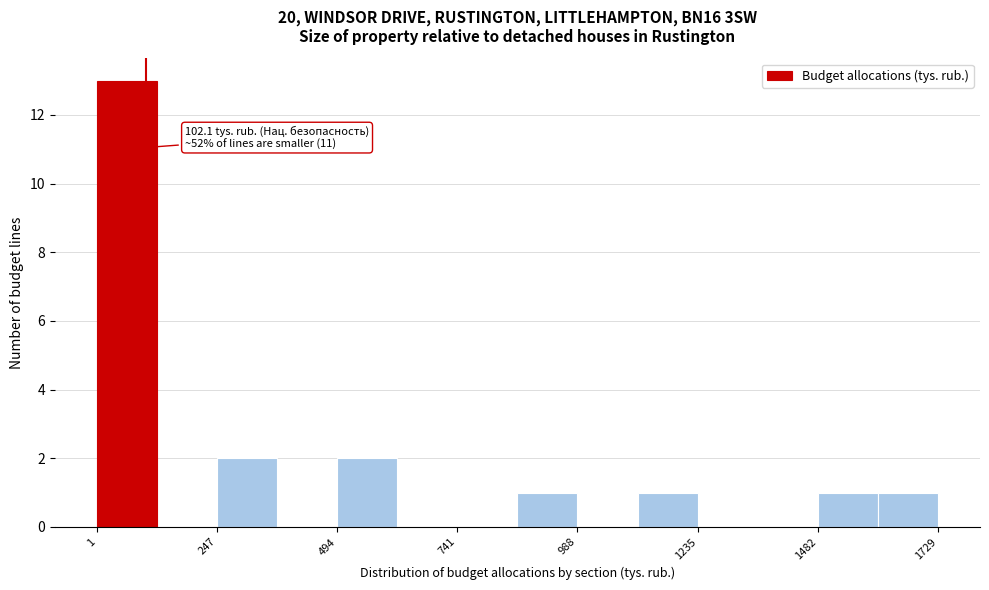

Read against the x-axis, roughly where is the centre of the tallest bar?

50